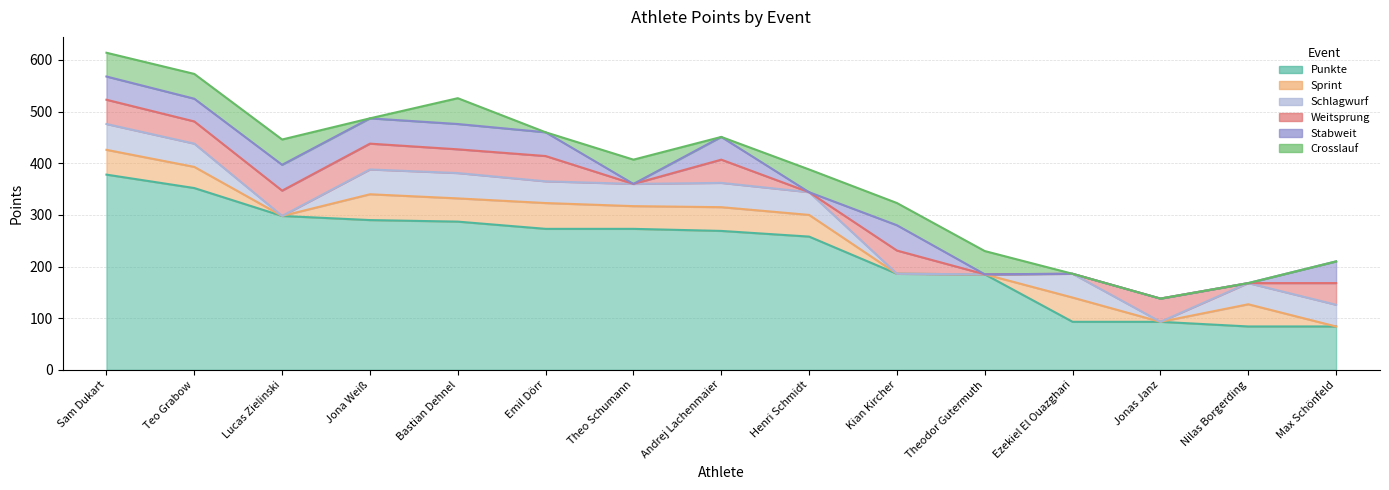

How many lines are shown in the chart?

6